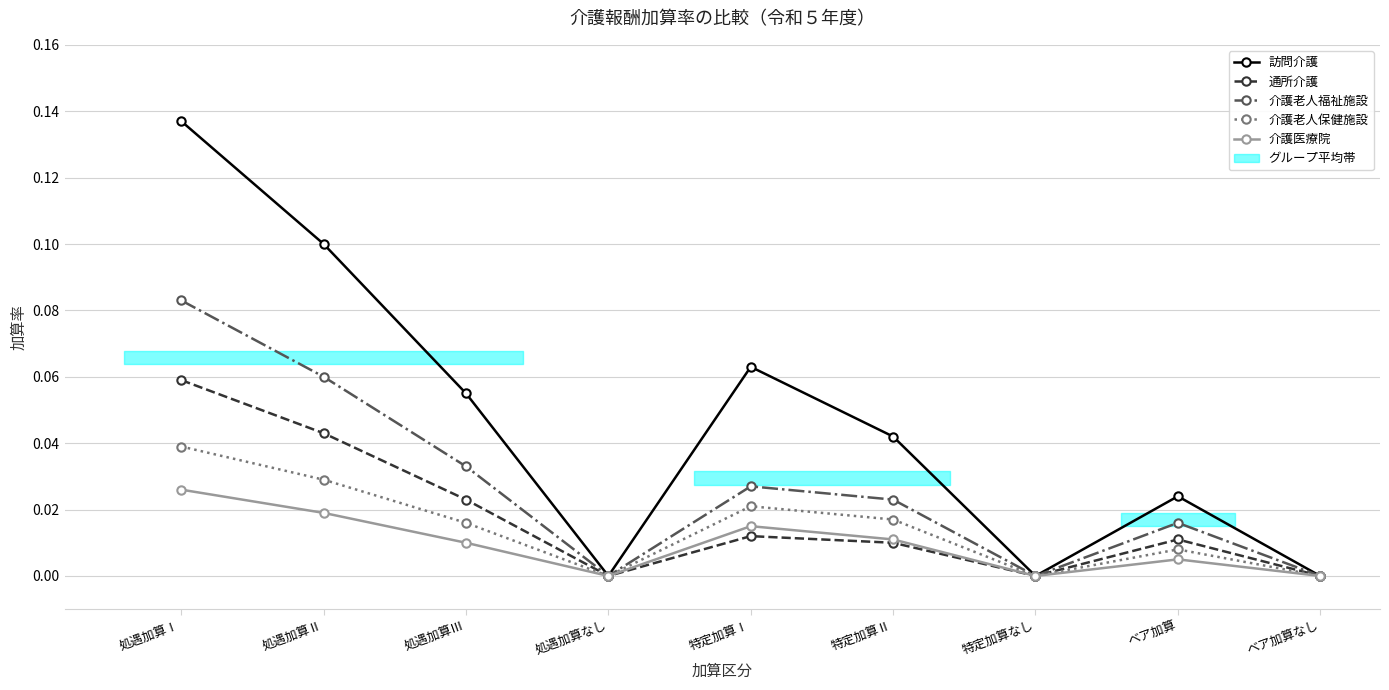

What is the spread (max minus min) of values at 特定加算Ⅰ?

0.1